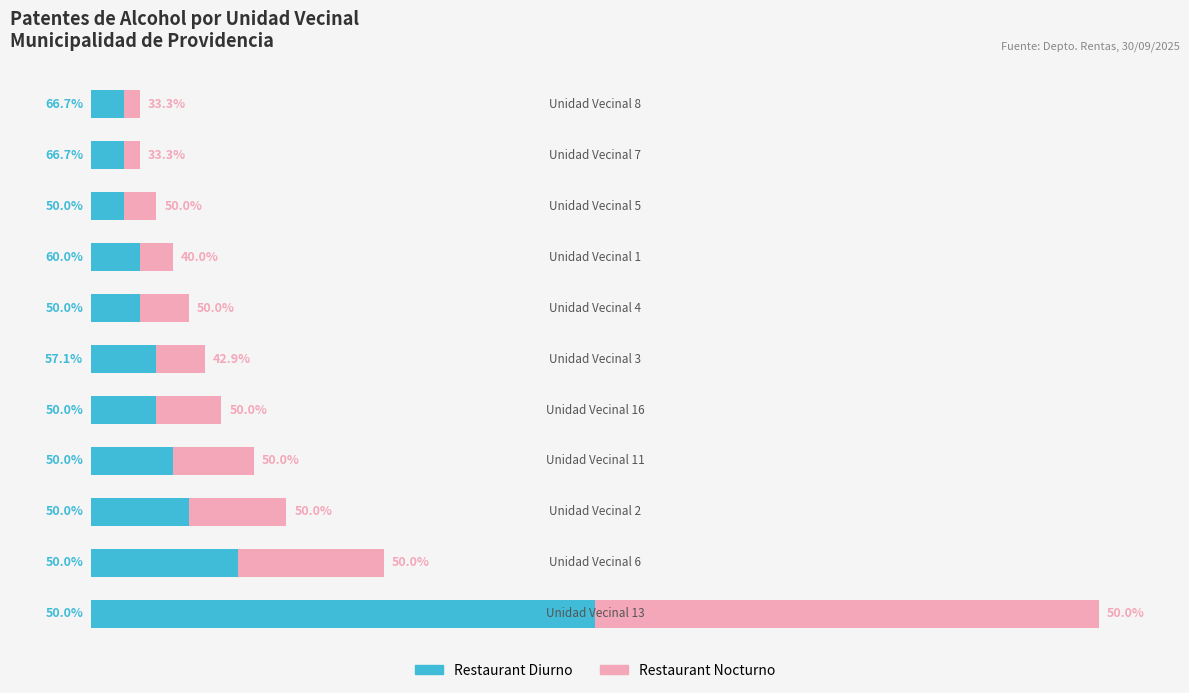

What are all the series names shown in the legend?

Restaurant Diurno, Restaurant Nocturno